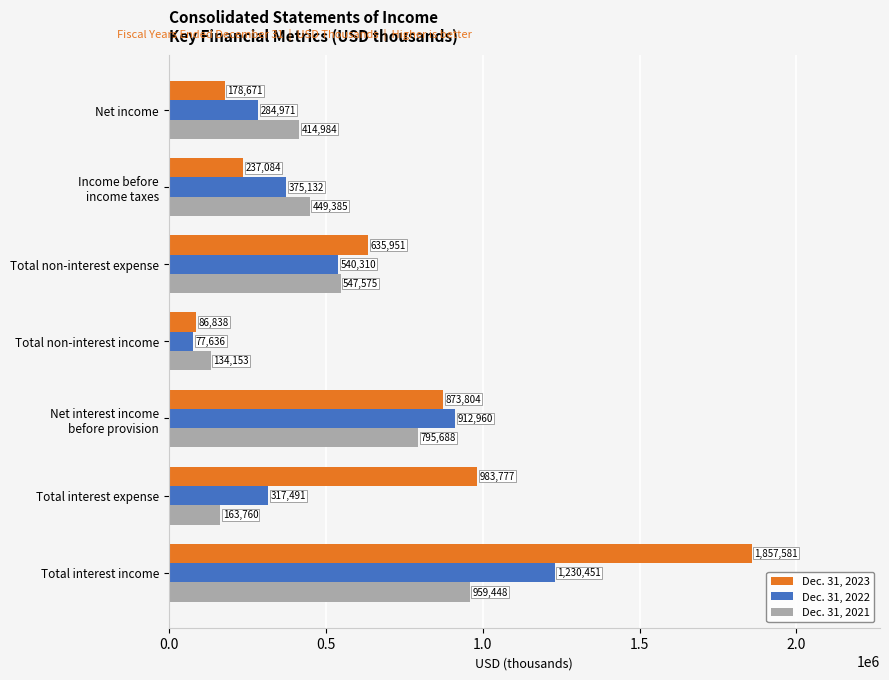

What is the maximum value shown in the chart?

1857581